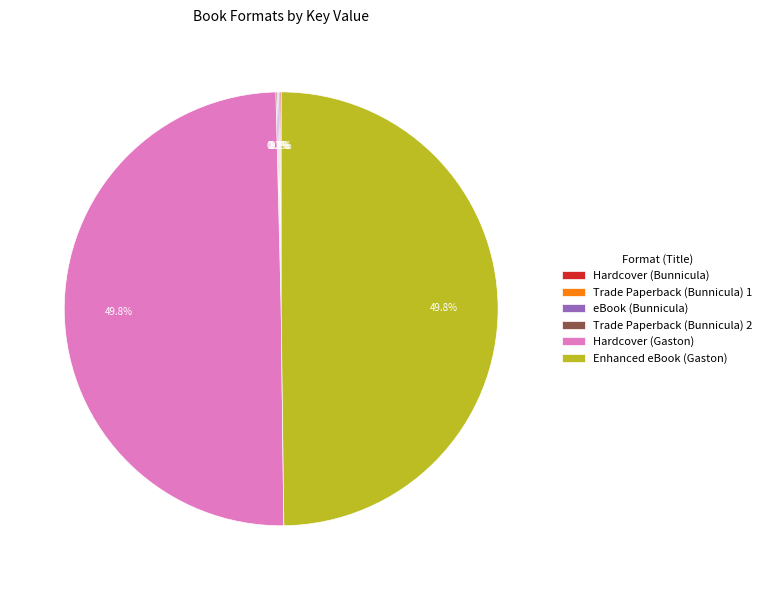

What percentage is NOT represented by Enhanced eBook (Gaston)?

50.2%